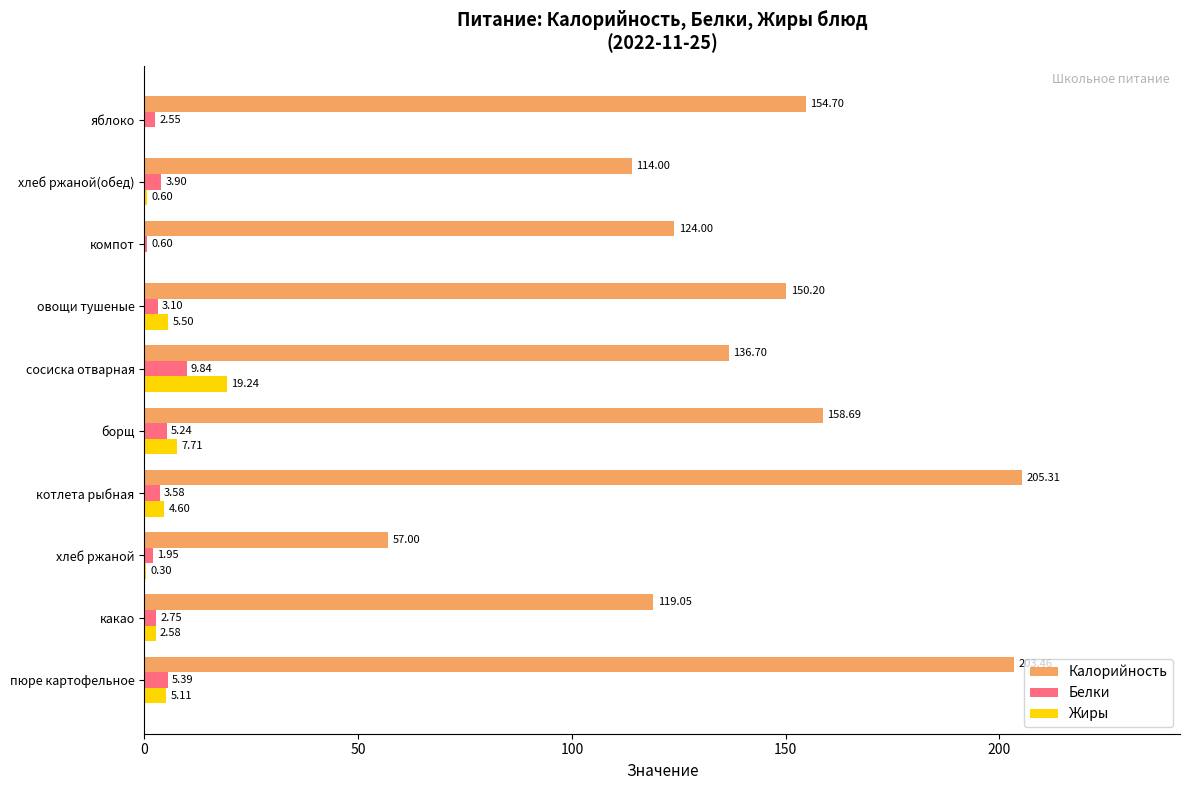

What is the sum of all Калорийность values?

1423.1